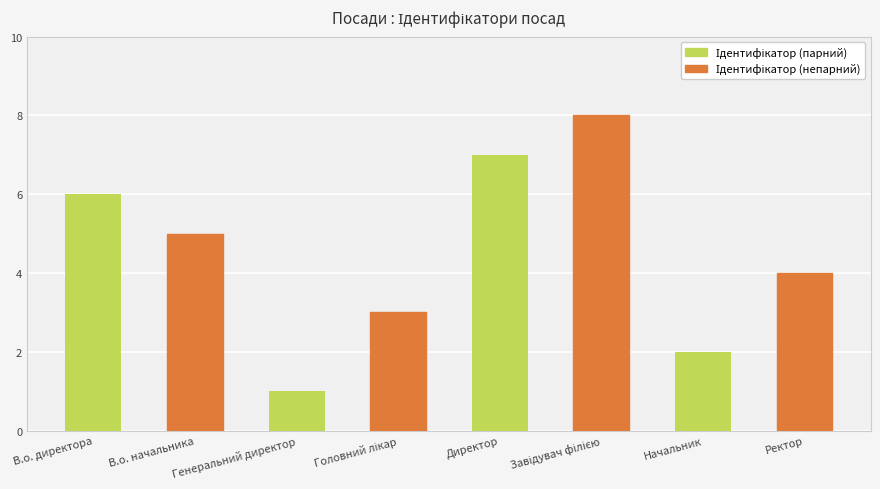

How many distinct data groups are displayed?

1